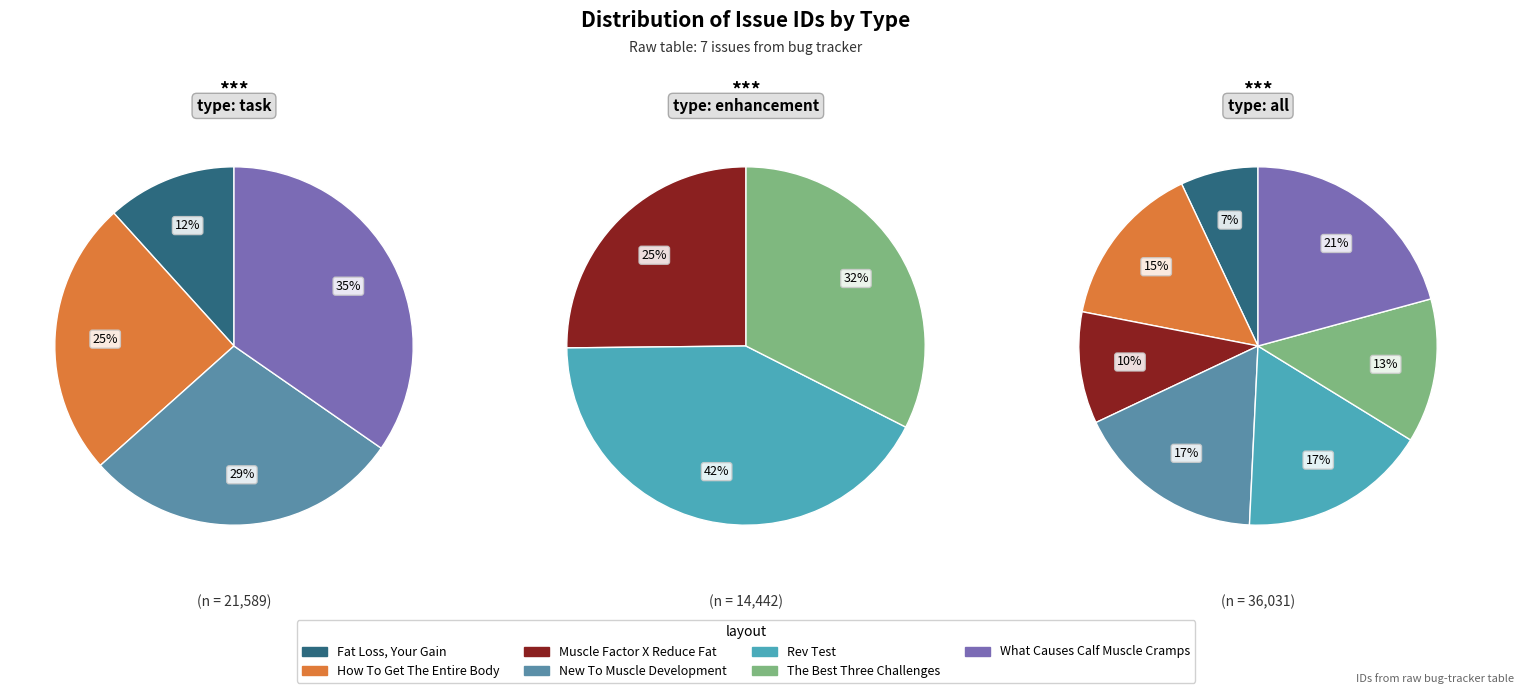

What percentage is NOT represented by Rev Test?

83.0%